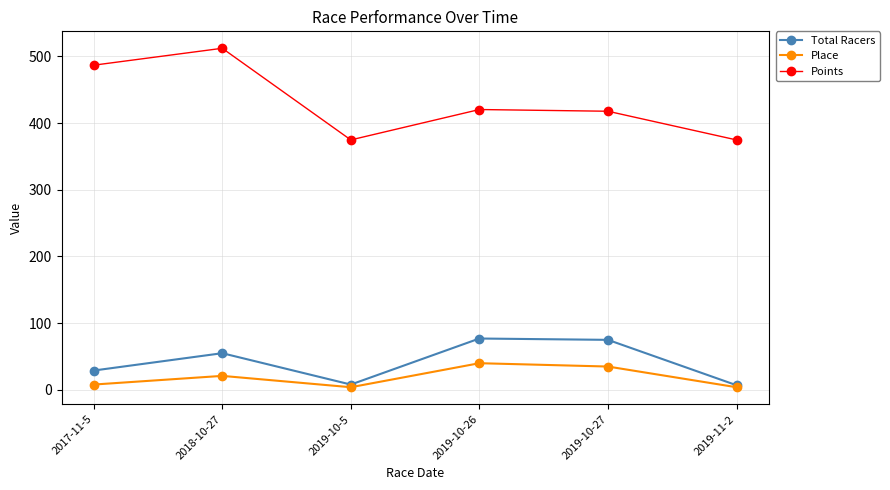

In Total Racers, how many points are lower than both neighbors (excluding endpoints)?

1